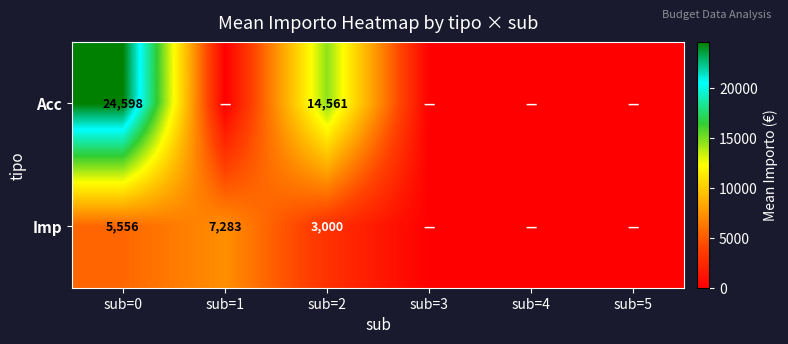

True or false: Acc has a value of 24598 at sub=0.

True